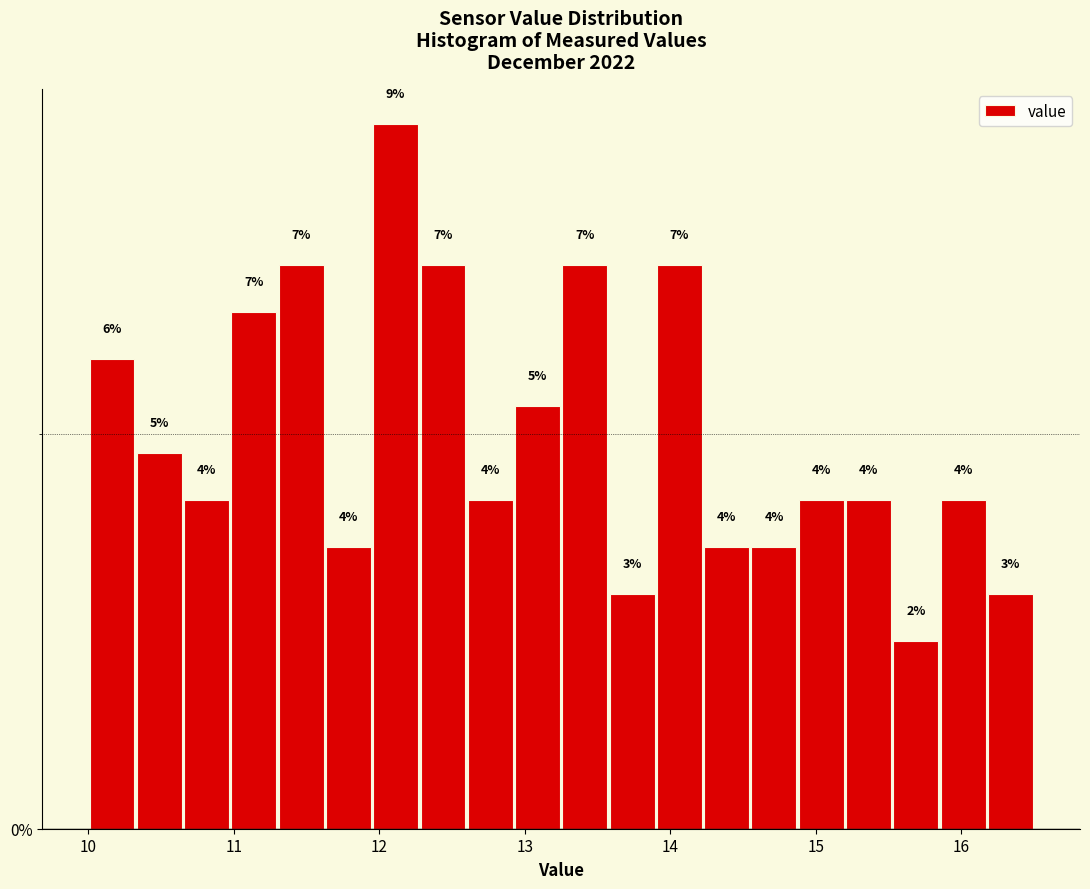

Around what value on the x-axis is the tallest bar? Give the approximate position of its centre, as read against the axis.

12.1